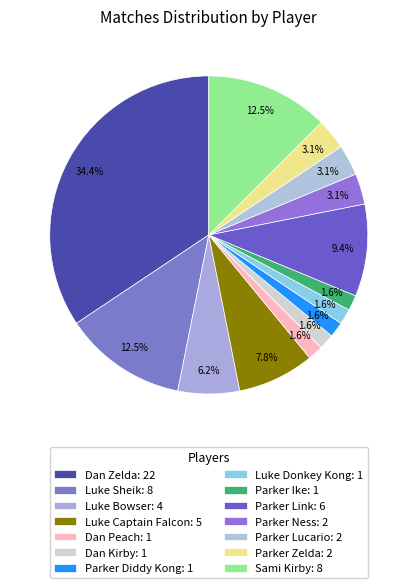

To the nearest percent, what percentage of the pie is Parker Ike?

2%